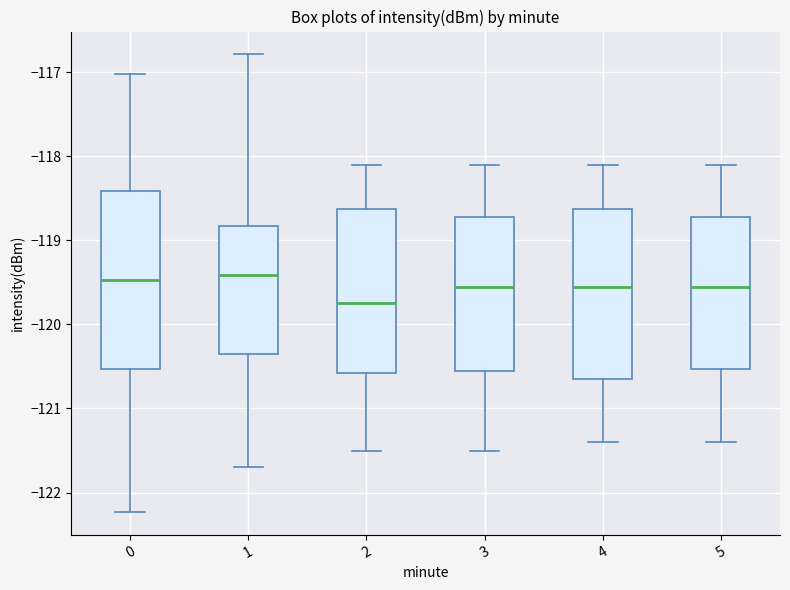

Reading left to right, read every box against the y-axis: the position of its median line, the range the box covers, and the ends of its whiskers. The values are not printed on the chart, so give them approximately, as read against the axis.

0: median -119.5, box -120.5 to -118.4, whiskers -122.2 to -117.0
1: median -119.4, box -120.3 to -118.8, whiskers -121.7 to -116.8
2: median -119.7, box -120.6 to -118.6, whiskers -121.5 to -118.1
3: median -119.5, box -120.5 to -118.7, whiskers -121.5 to -118.1
4: median -119.5, box -120.6 to -118.6, whiskers -121.4 to -118.1
5: median -119.5, box -120.5 to -118.7, whiskers -121.4 to -118.1